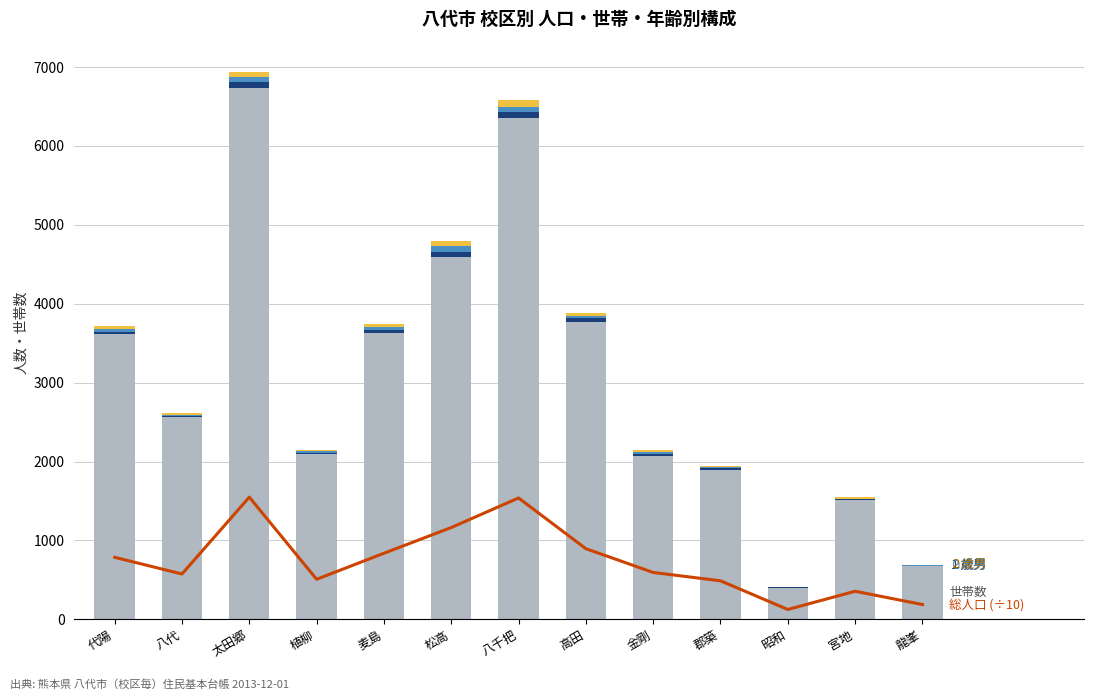

Are the bars horizontal?

No